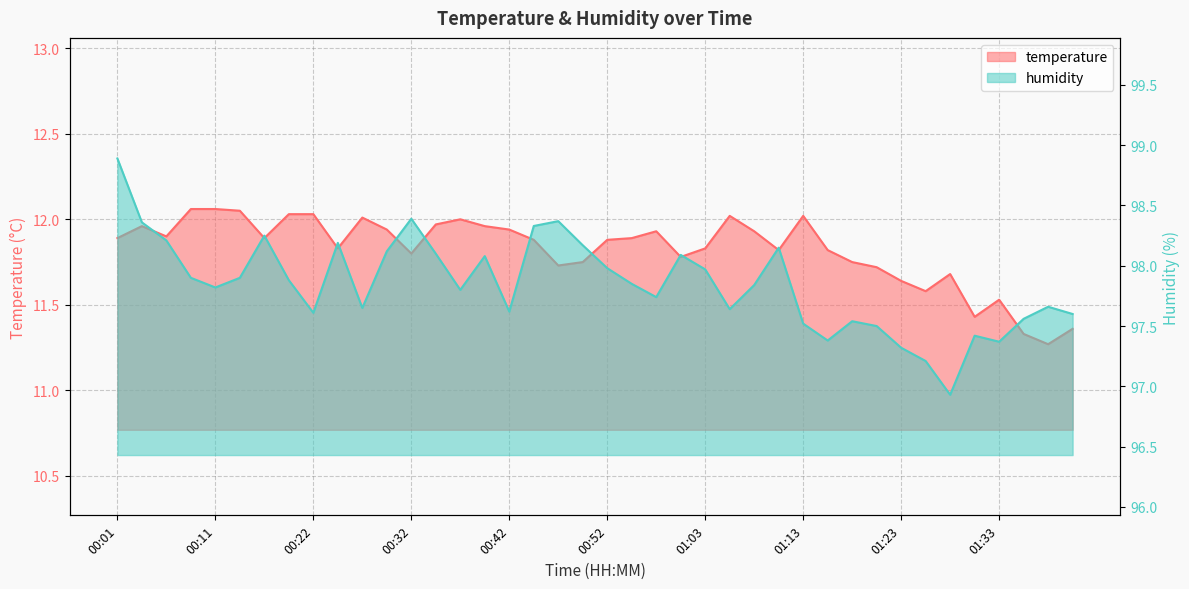

At which category does temperature reach its first local valley?

00:06